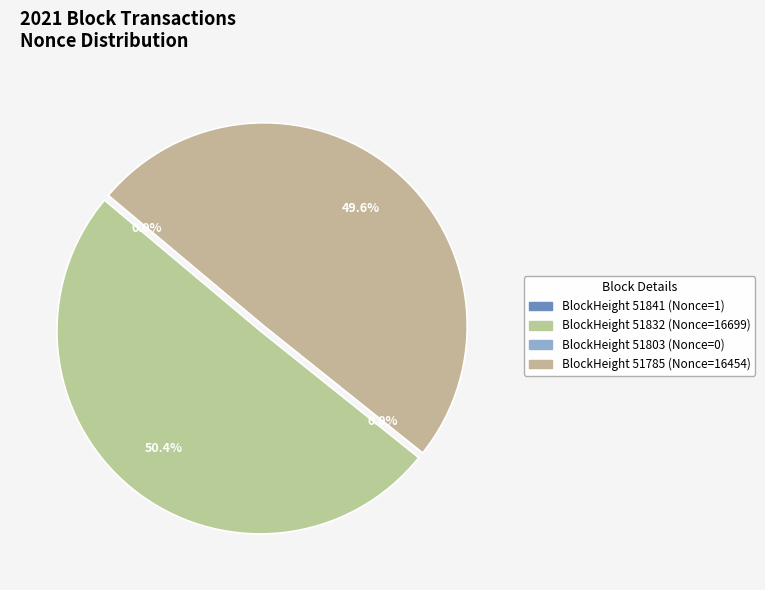

What is the majority slice?

51832